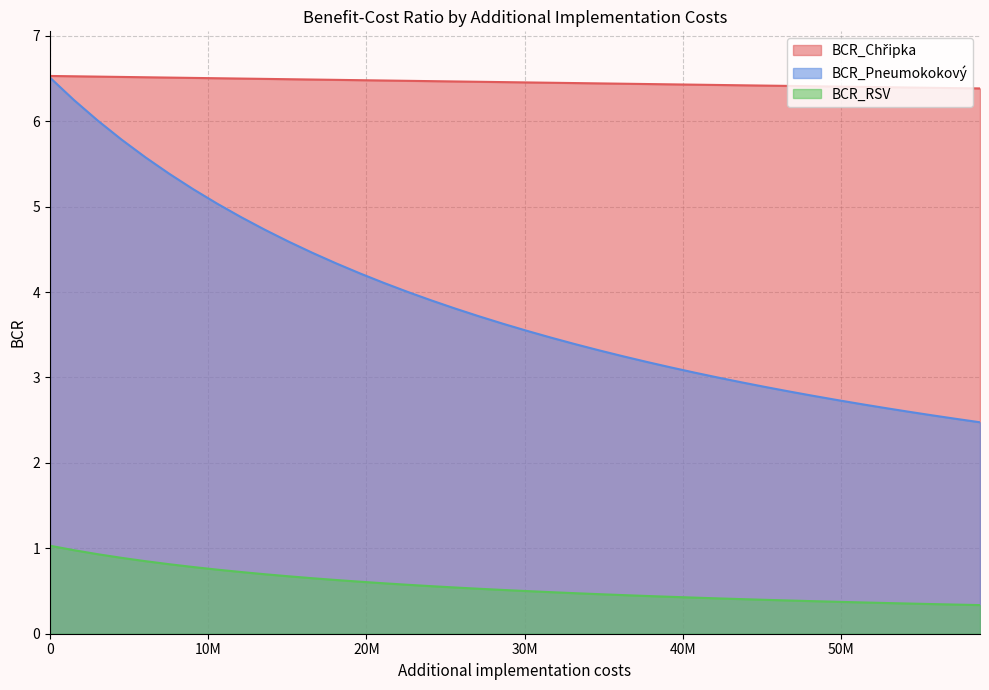

True or false: BCR_Pneumokokový and BCR_RSV intersect in this chart.

False